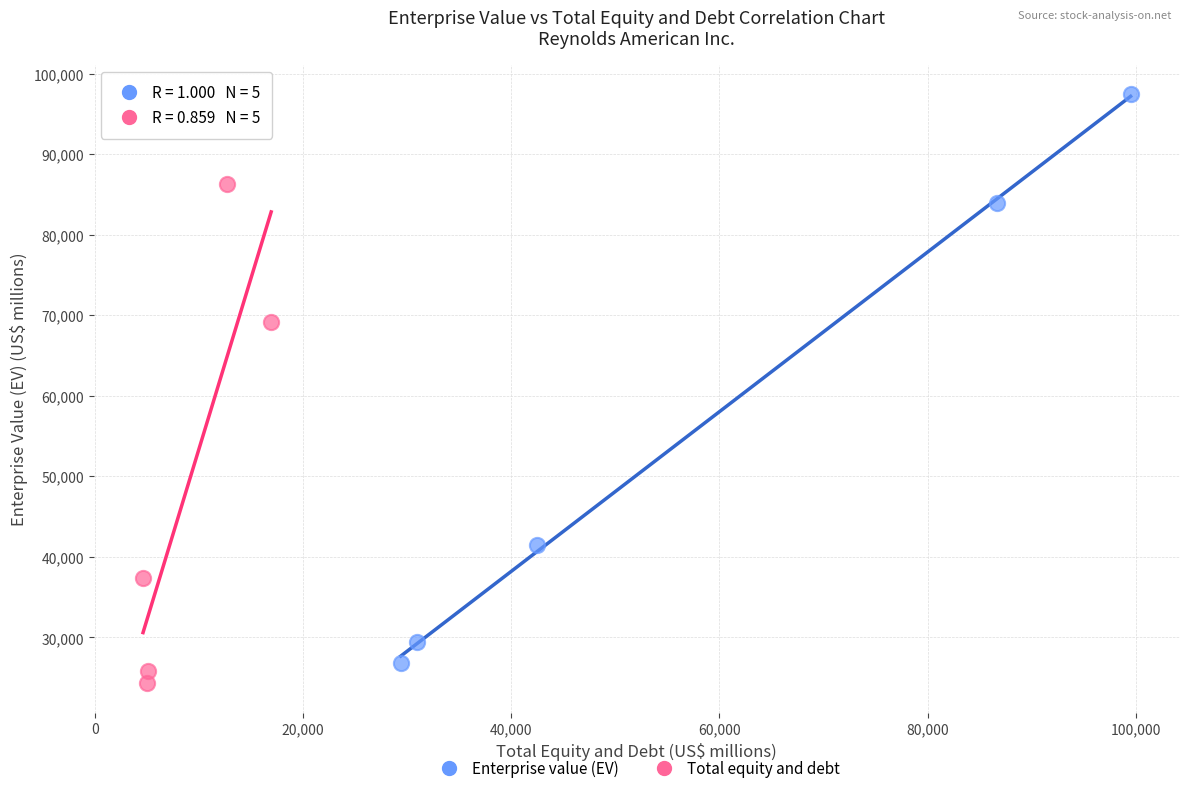

Which series has the largest Y range (max minus min)?

Enterprise value (EV)